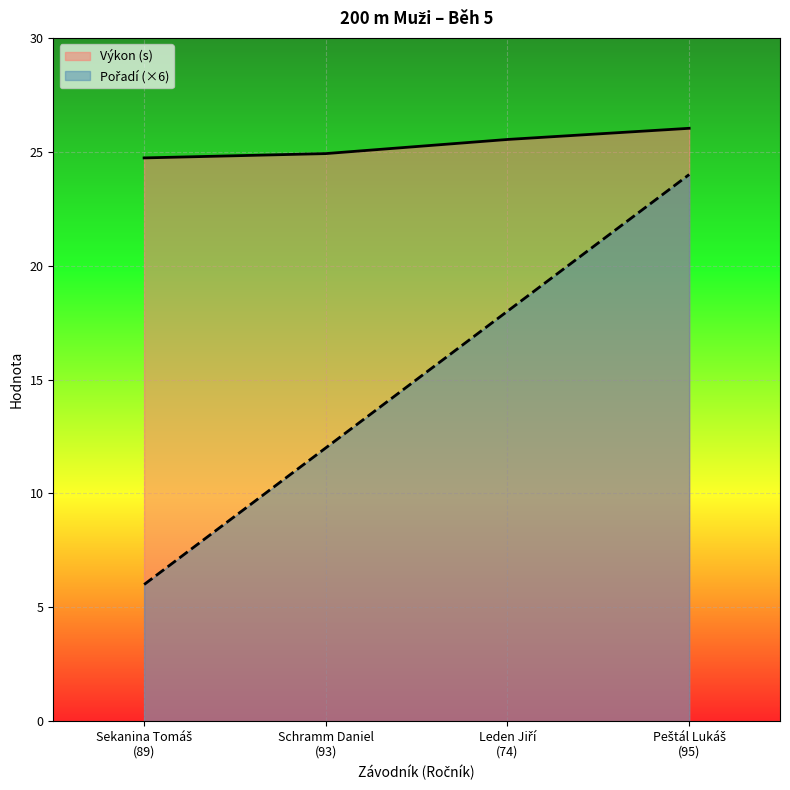

What is the difference between the highest and lowest values at Peštál Lukáš
(95)?

2.0